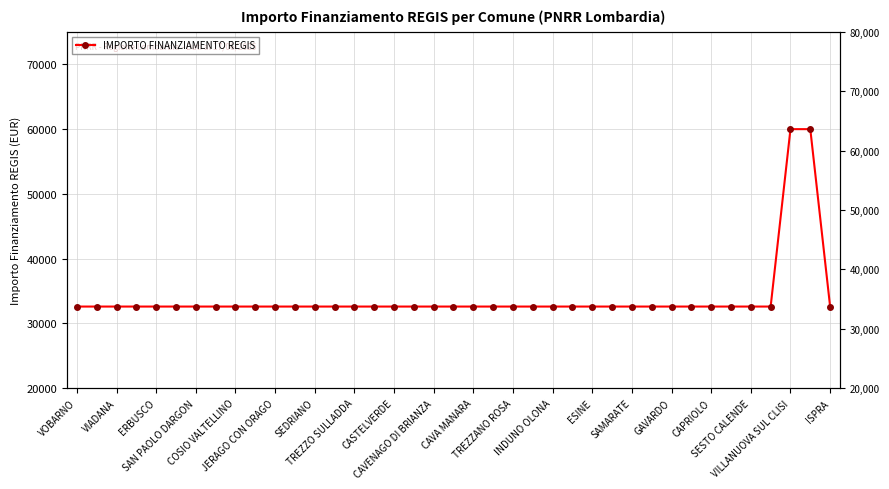

The chart shows a value of 32589 at 23. True or false?

True